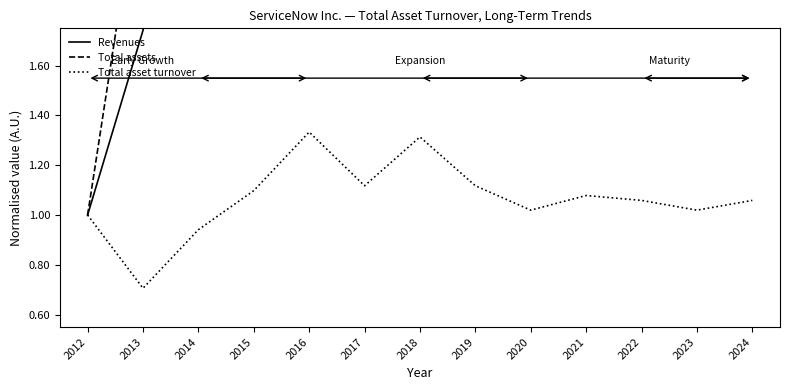

Which series changed the most between 2015 and 2017?

Revenues